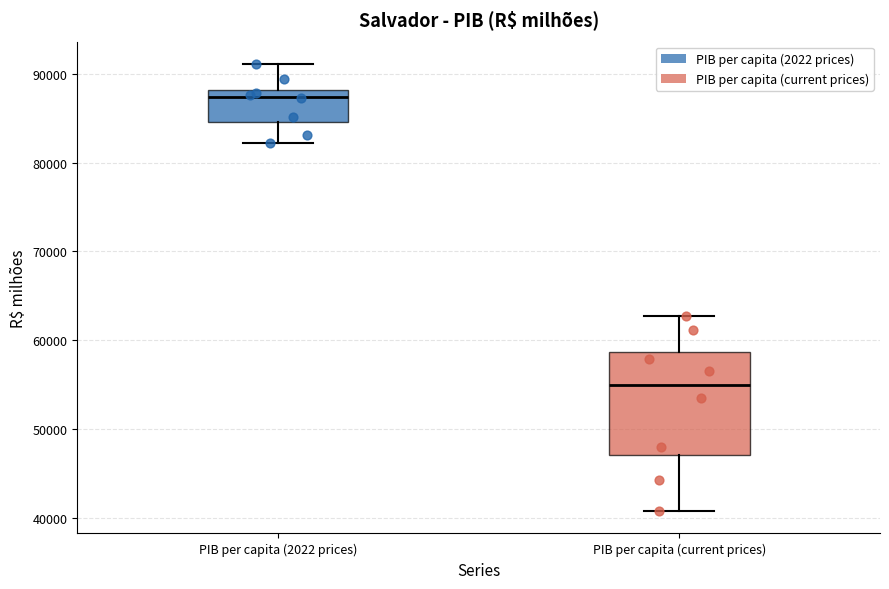

Which box has the highest median line?

PIB per capita (2022 prices)